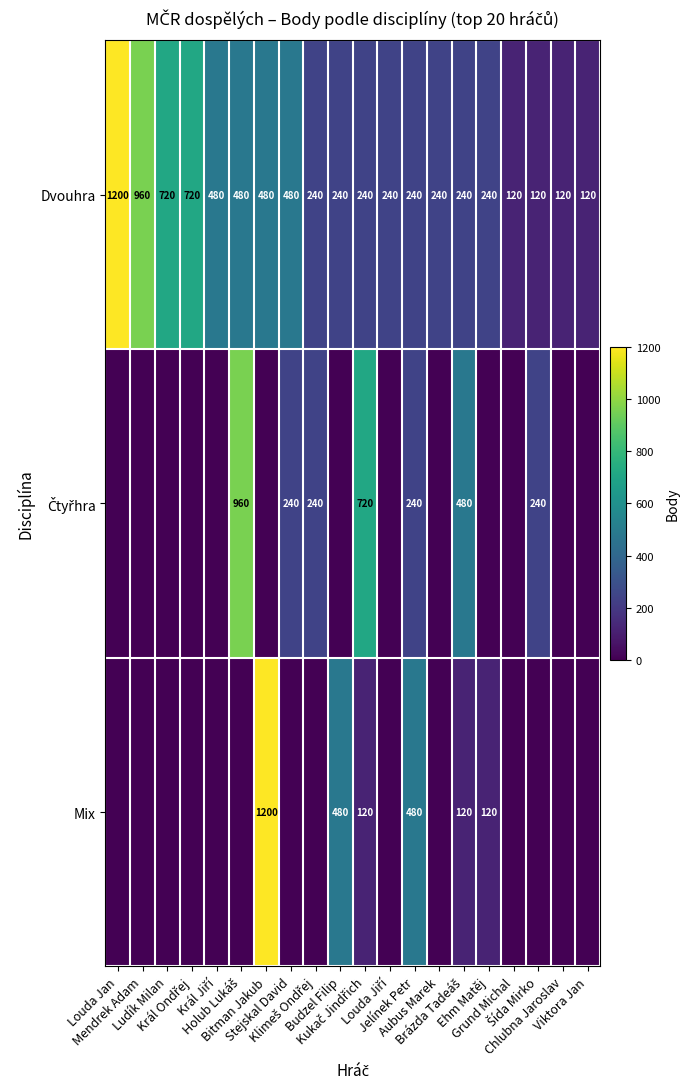

What is the spread (max minus min) of values at Klimeš Ondřej?

240